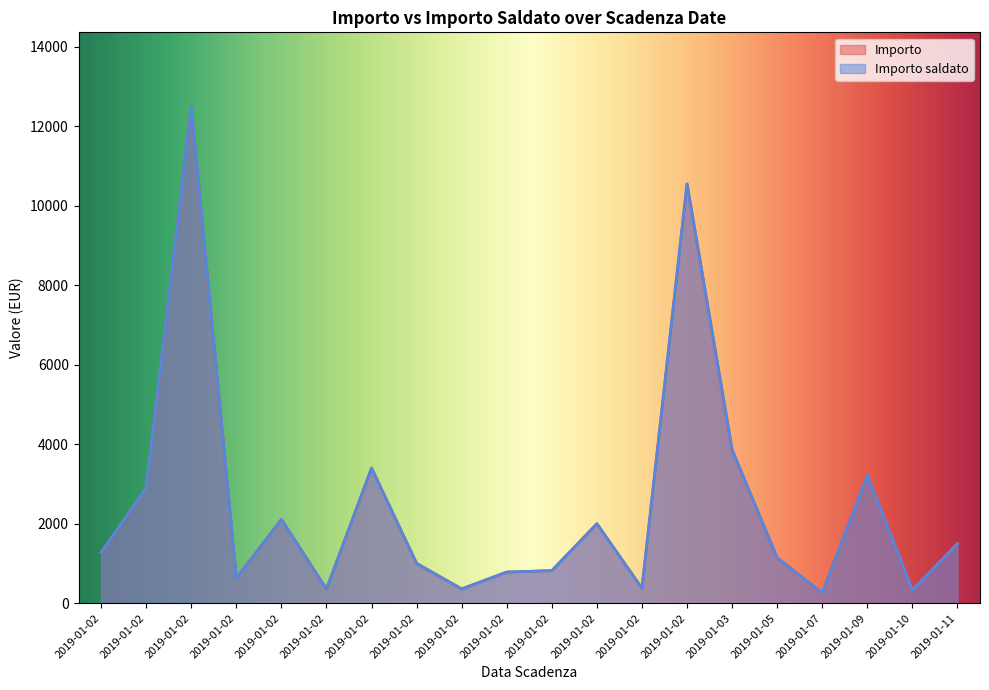

The Importo series shows 1543.5 at 2019-01-09. True or false?

False